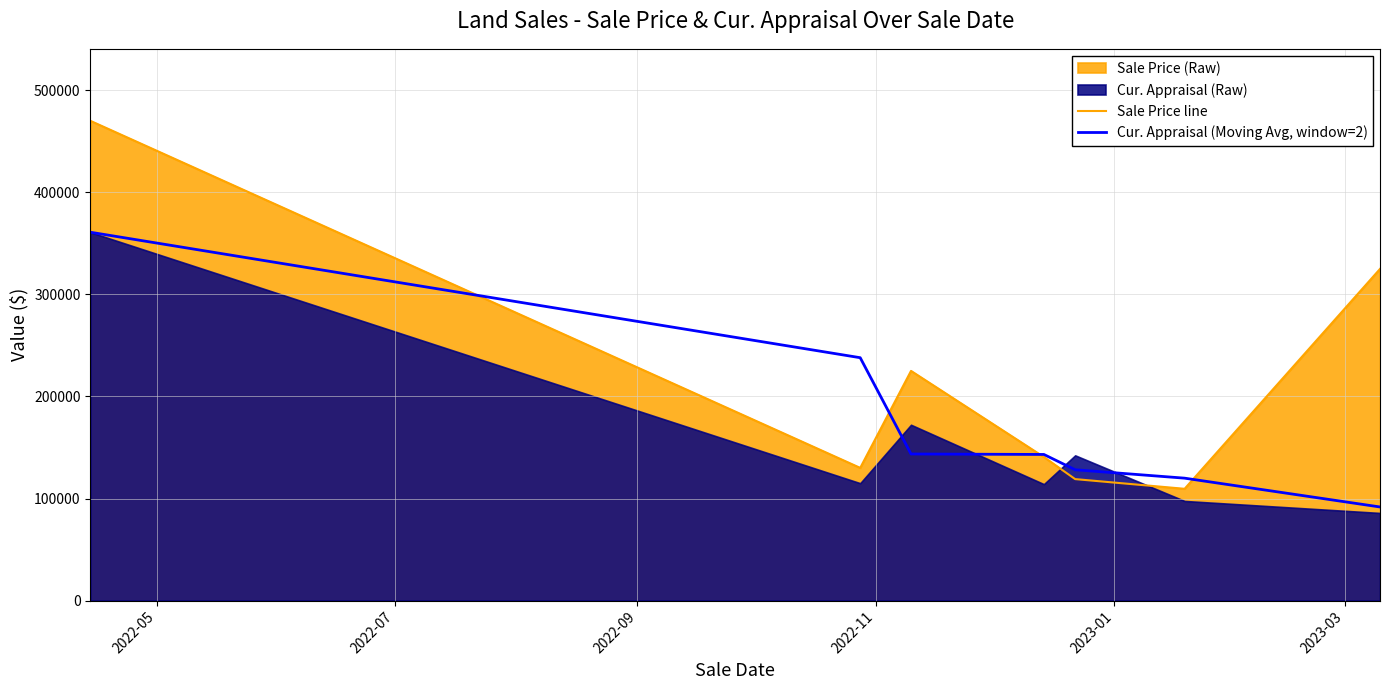

What is the maximum value shown in the chart?

470000.0